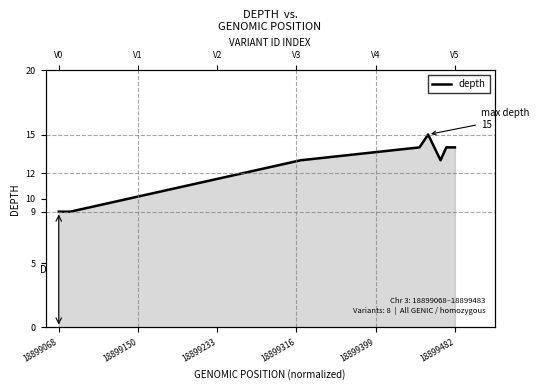

The chart shows a value of 13 at 18899150. True or false?

False